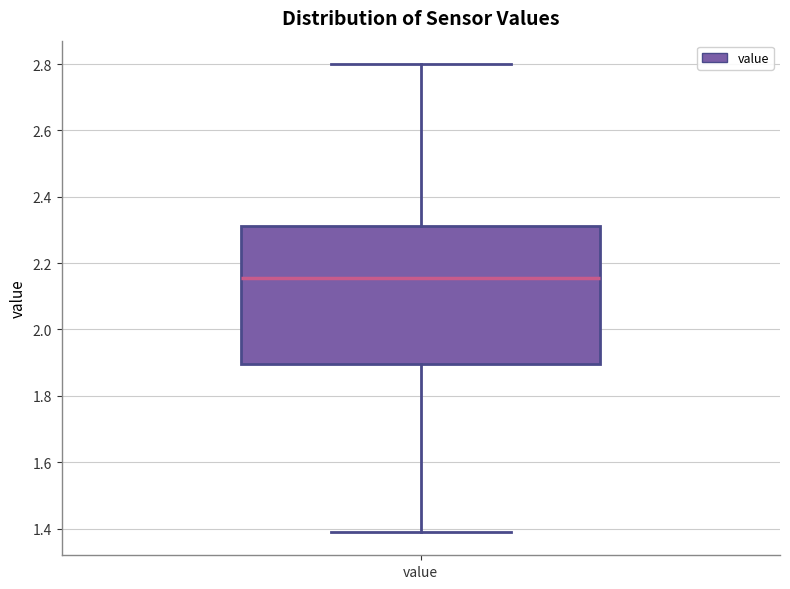

Transcribe this box plot: give where the median line is, the range the box spans, and where the two whiskers end, as read against the y-axis. The values are not printed on the chart, so give them approximately, as read against the axis.

median 2.16, box 1.90 to 2.32, whiskers 1.40 to 2.80